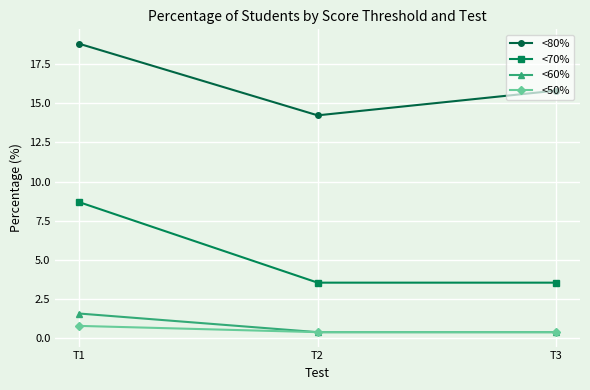

At which category is the sum across all series the highest?

T1